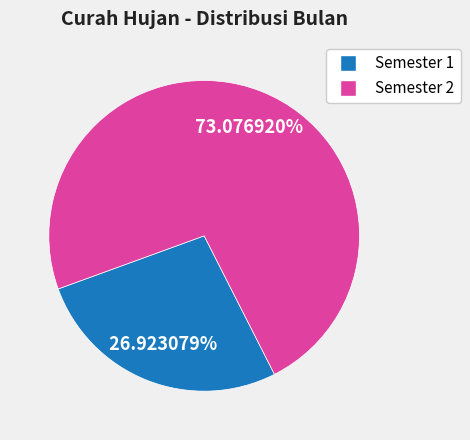

Does any single category account for the majority?

Yes